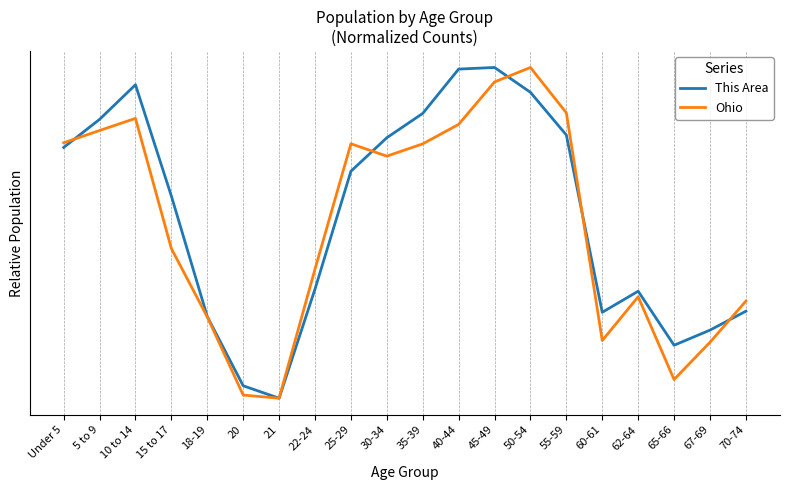

Which series ends up on top after the final intersection of Ohio and This Area?

Ohio